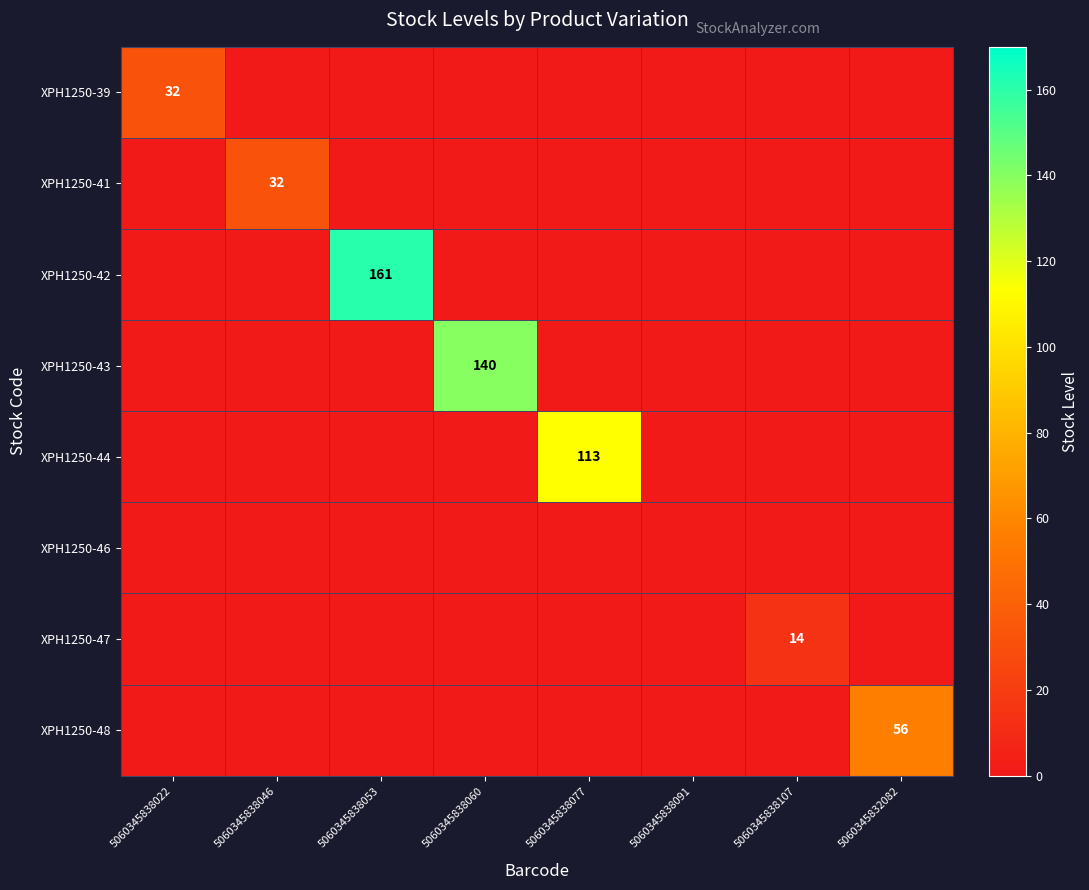

How many categories are shown in the chart?

8